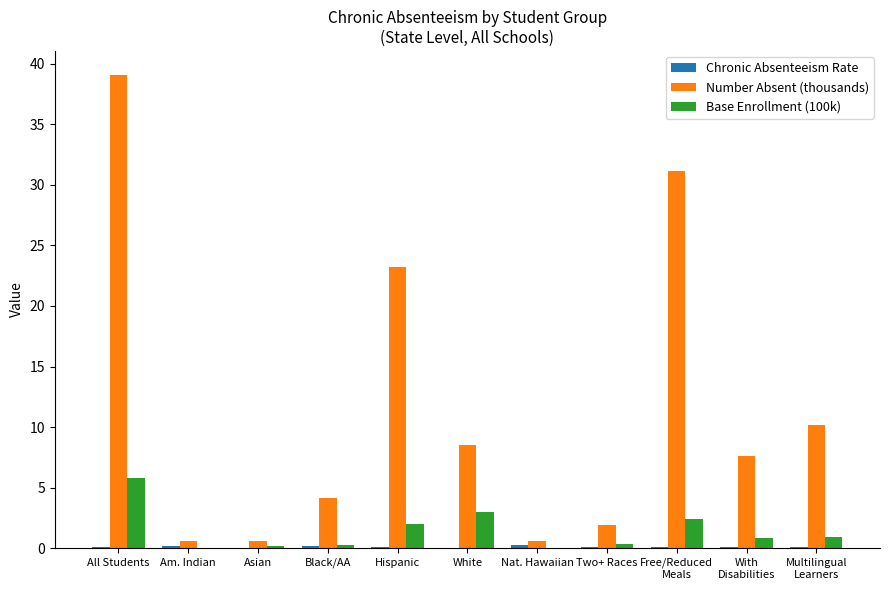

How many series are shown in this chart?

3